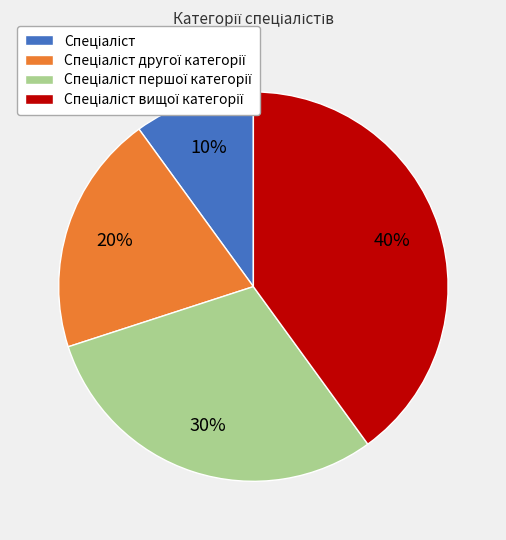

To the nearest percent, what is the difference between the largest and smallest slice percentages?

30%